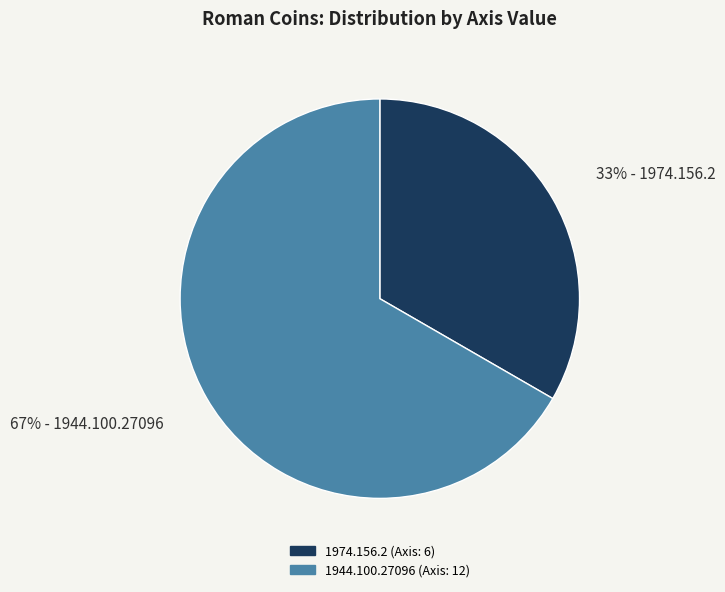

Between 1974.156.2 (Axis: 6) and 1944.100.27096 (Axis: 12), which is larger?

1944.100.27096 (Axis: 12)